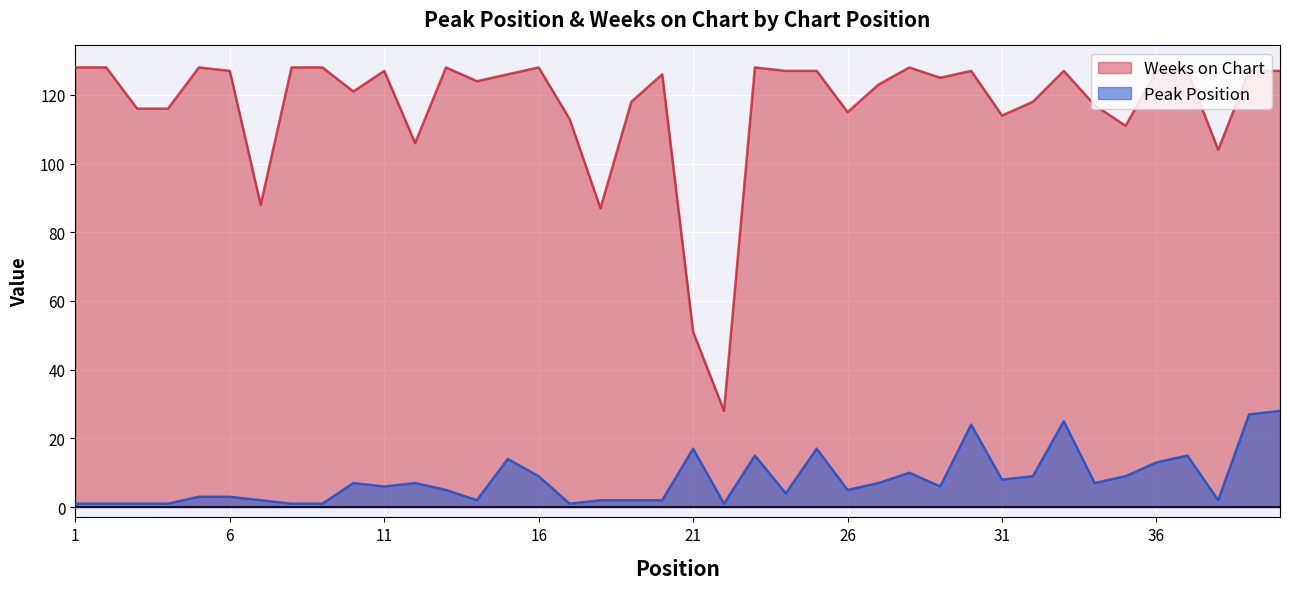

Between 25 and 40, which series saw the biggest shift?

Peak Position